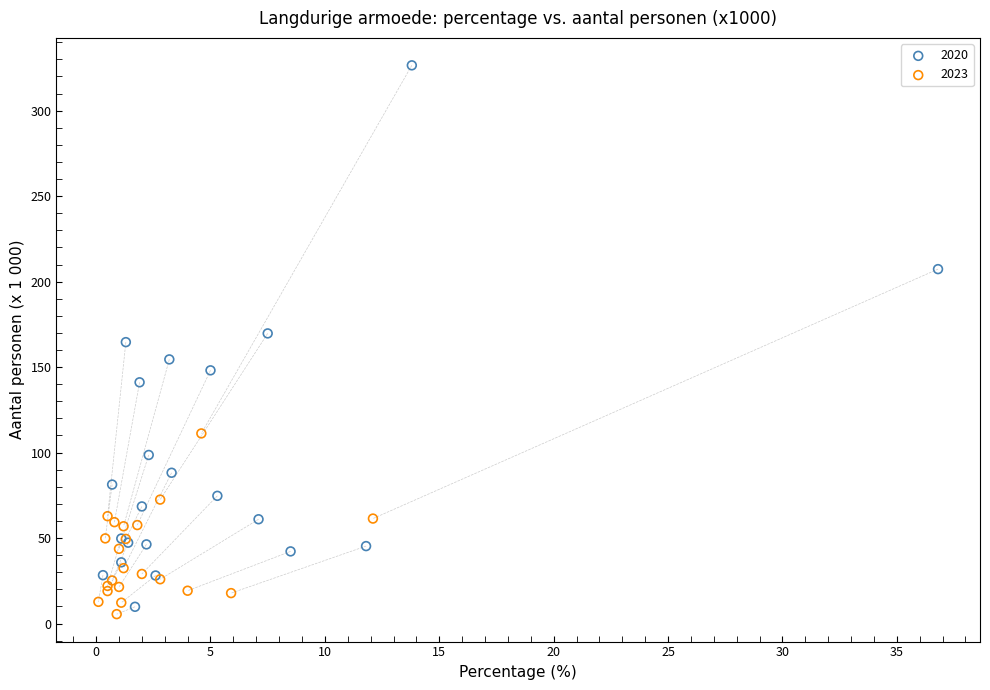

Which series has the widest spread of Y values?

2020